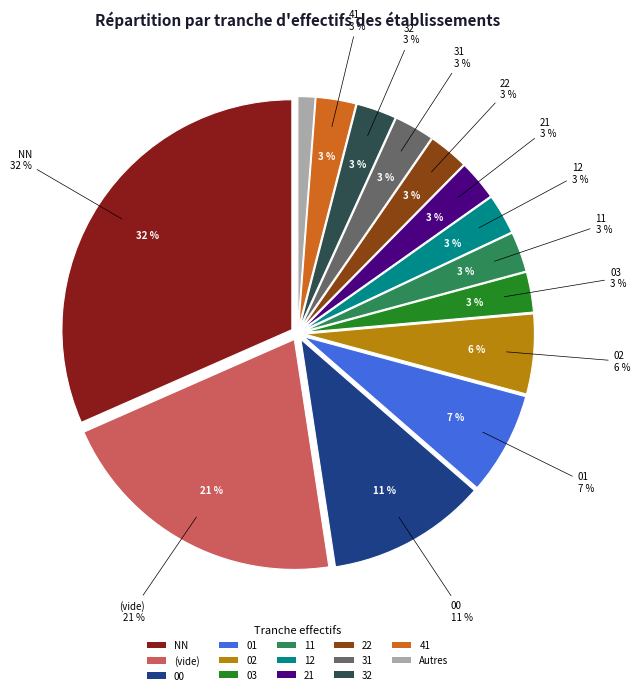

True or false: 00 accounts for 11% of the total.

True